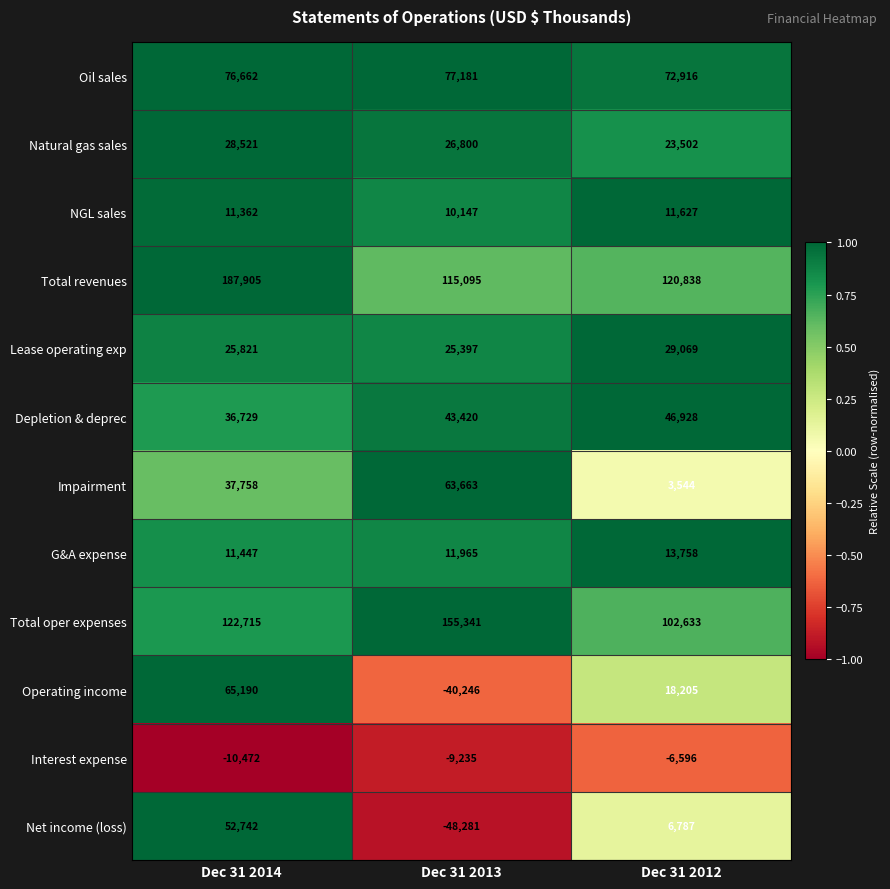

What is the approximate value of NGL sales at Dec 31 2013, to the nearest 100?

10100